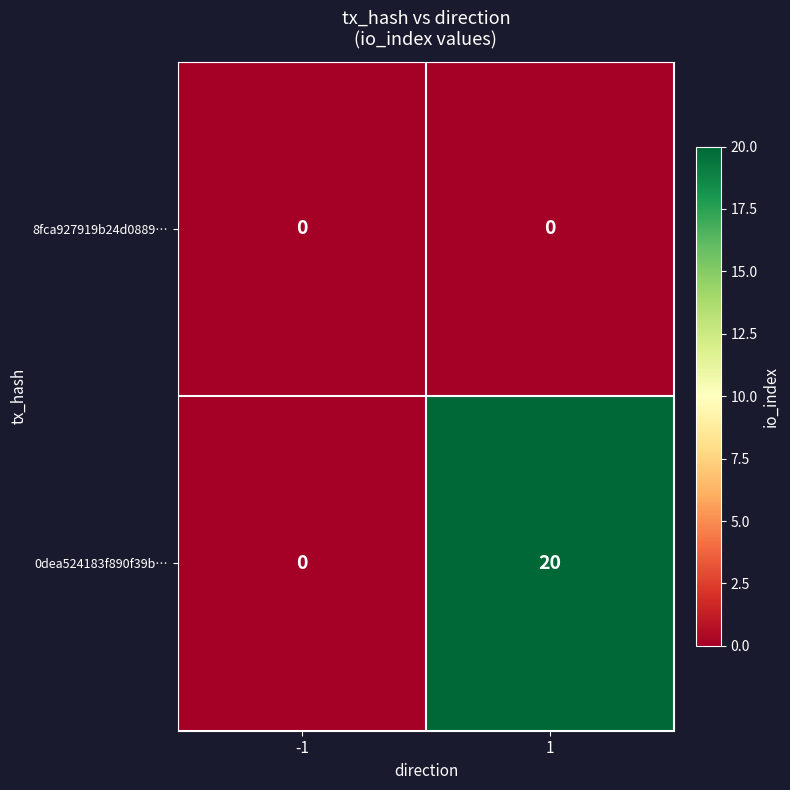

The value of 8fca927919b24d0889… at 1 is 0. True or false?

True